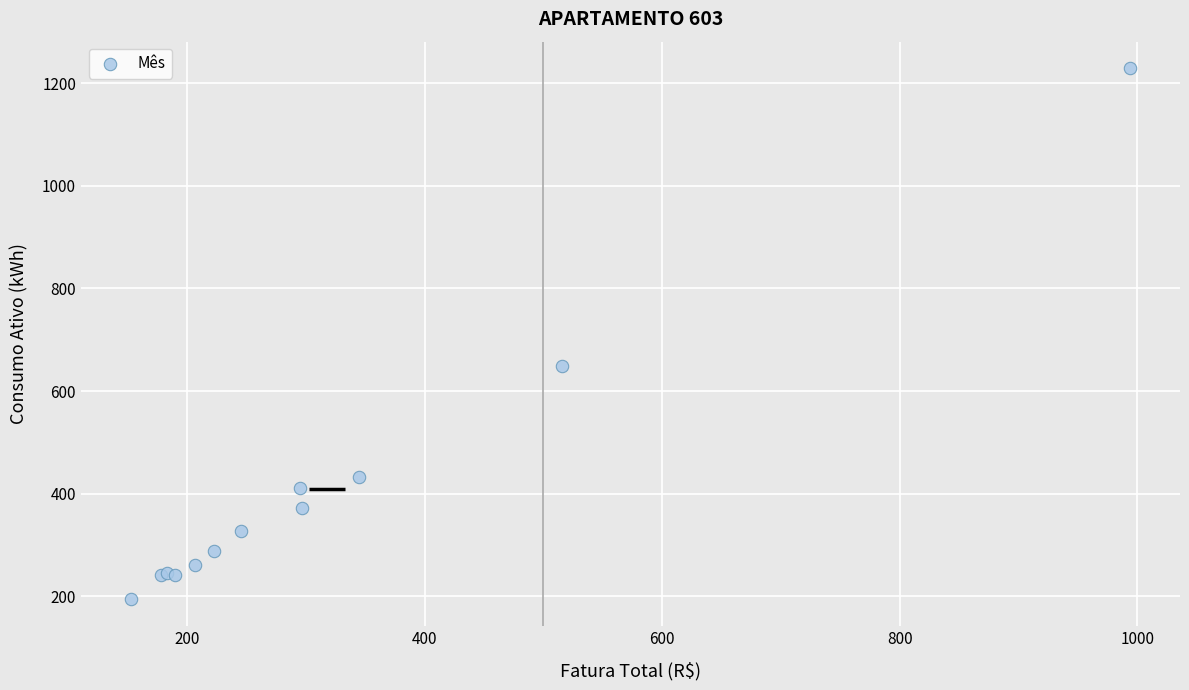

What Y value in the scatter plot is closest to 711?

648.8